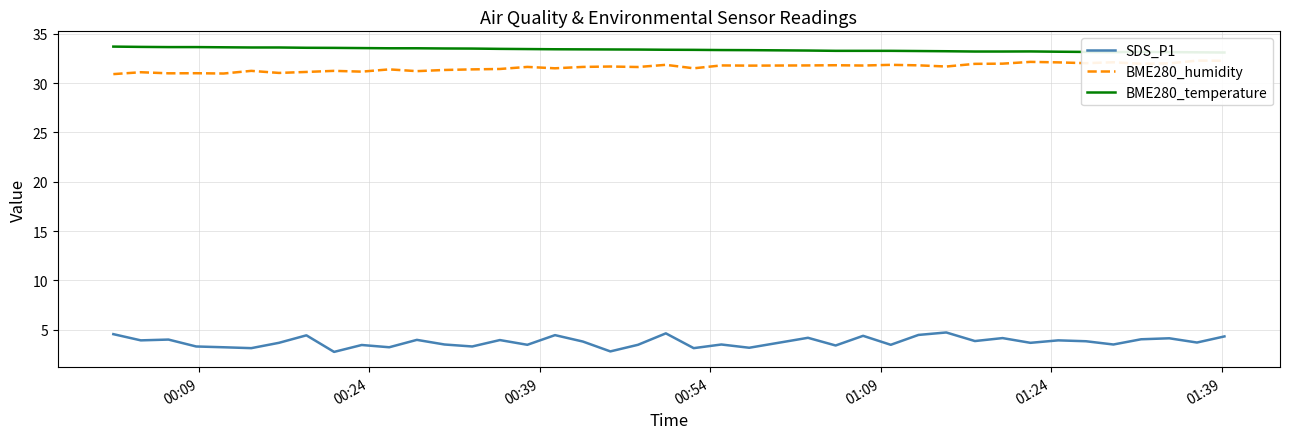

What is the minimum value for SDS_P1?

2.8